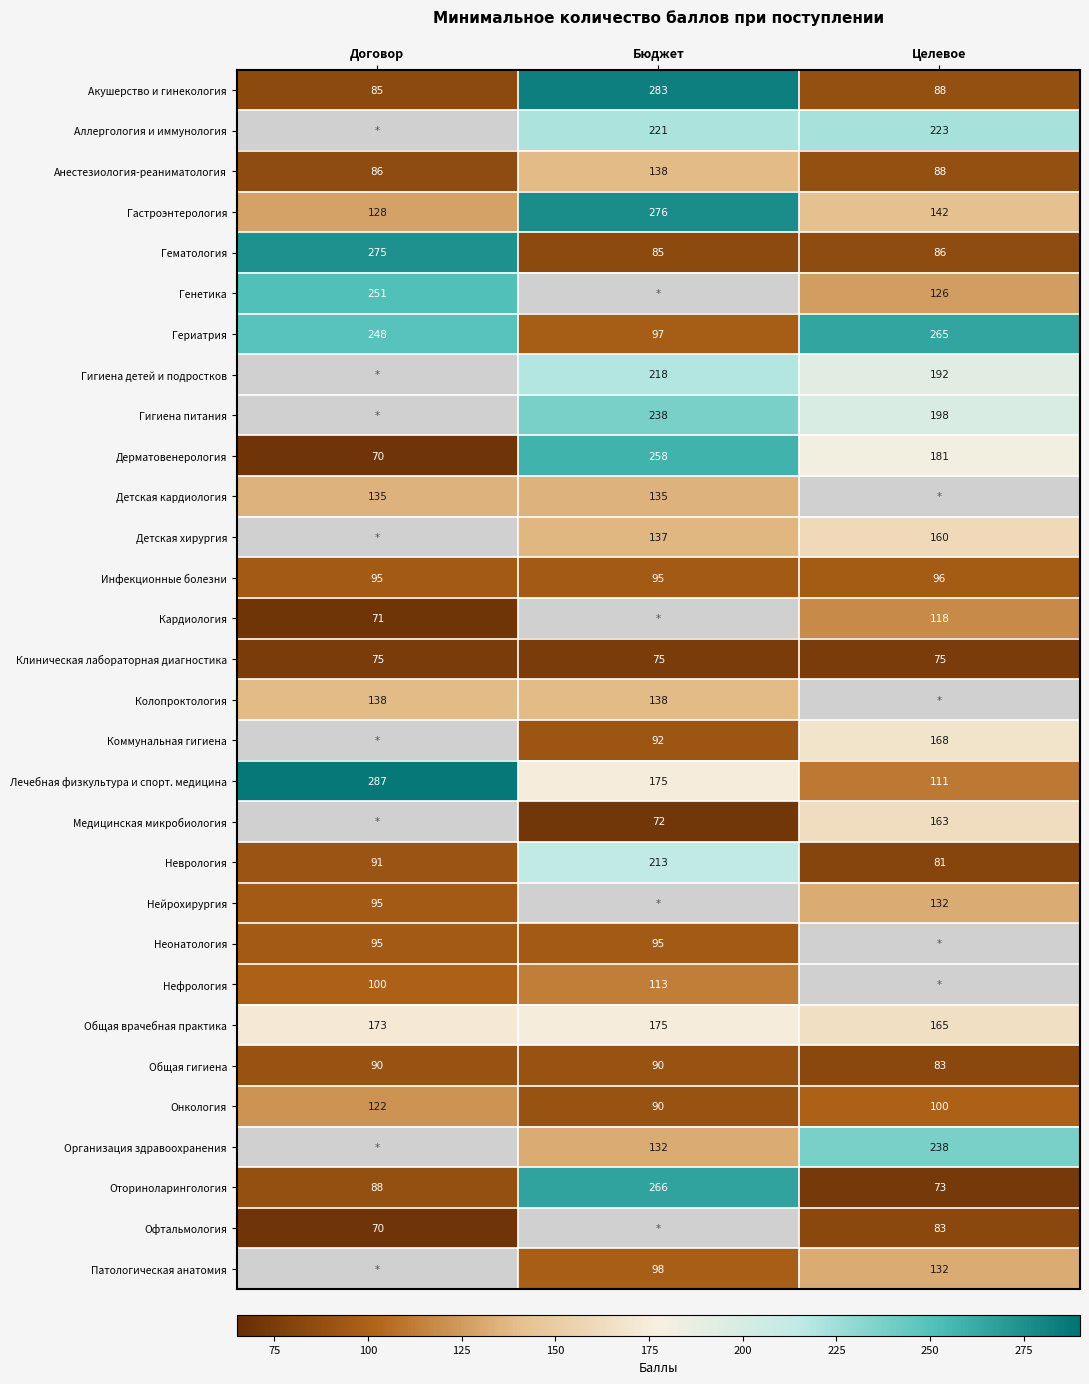

Which category has the lowest value across all series?

Договор